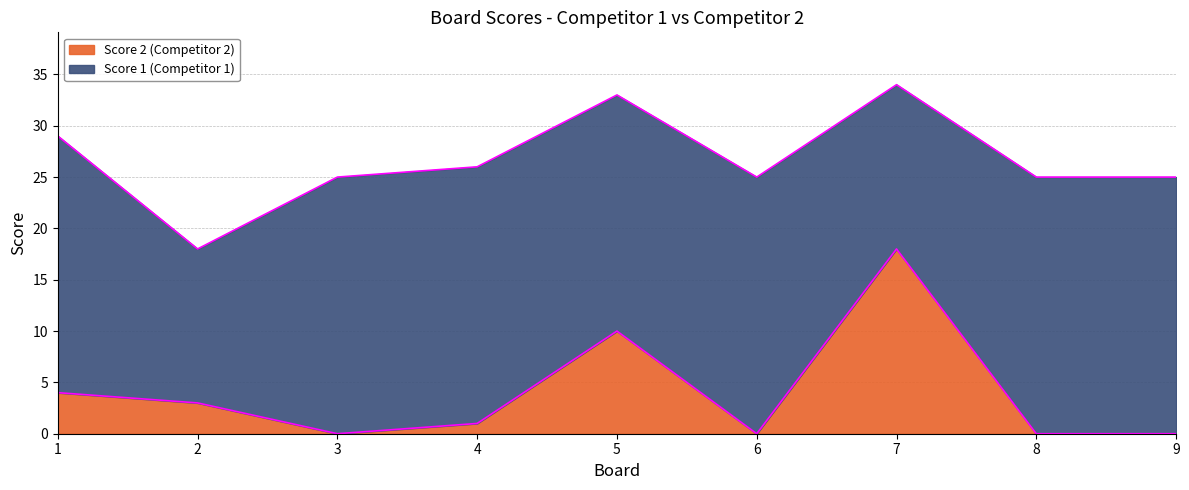

What is the value of the 1st point from the left?

4